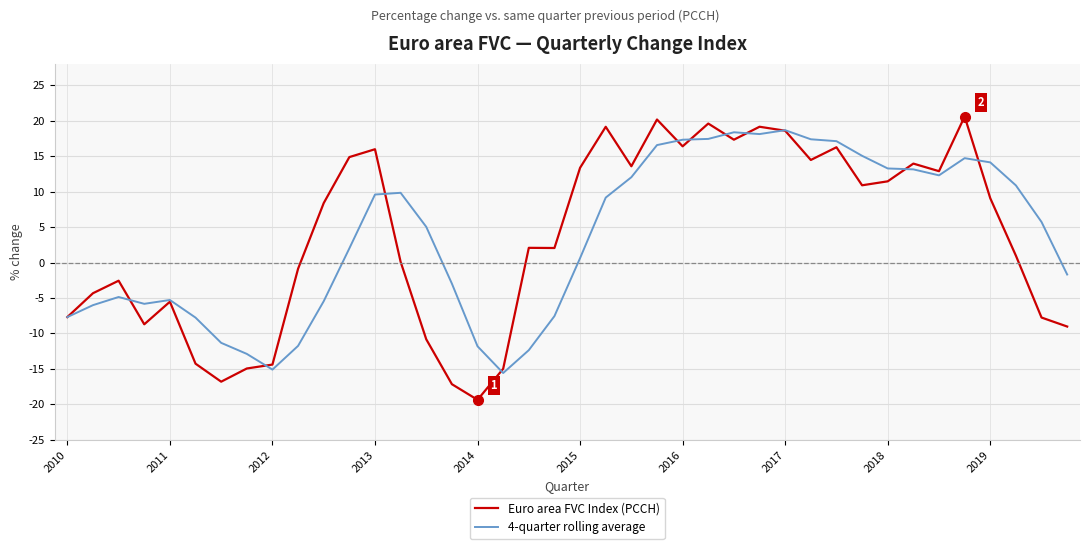

Which series has the largest range (max minus min)?

Euro area FVC Index (PCCH)